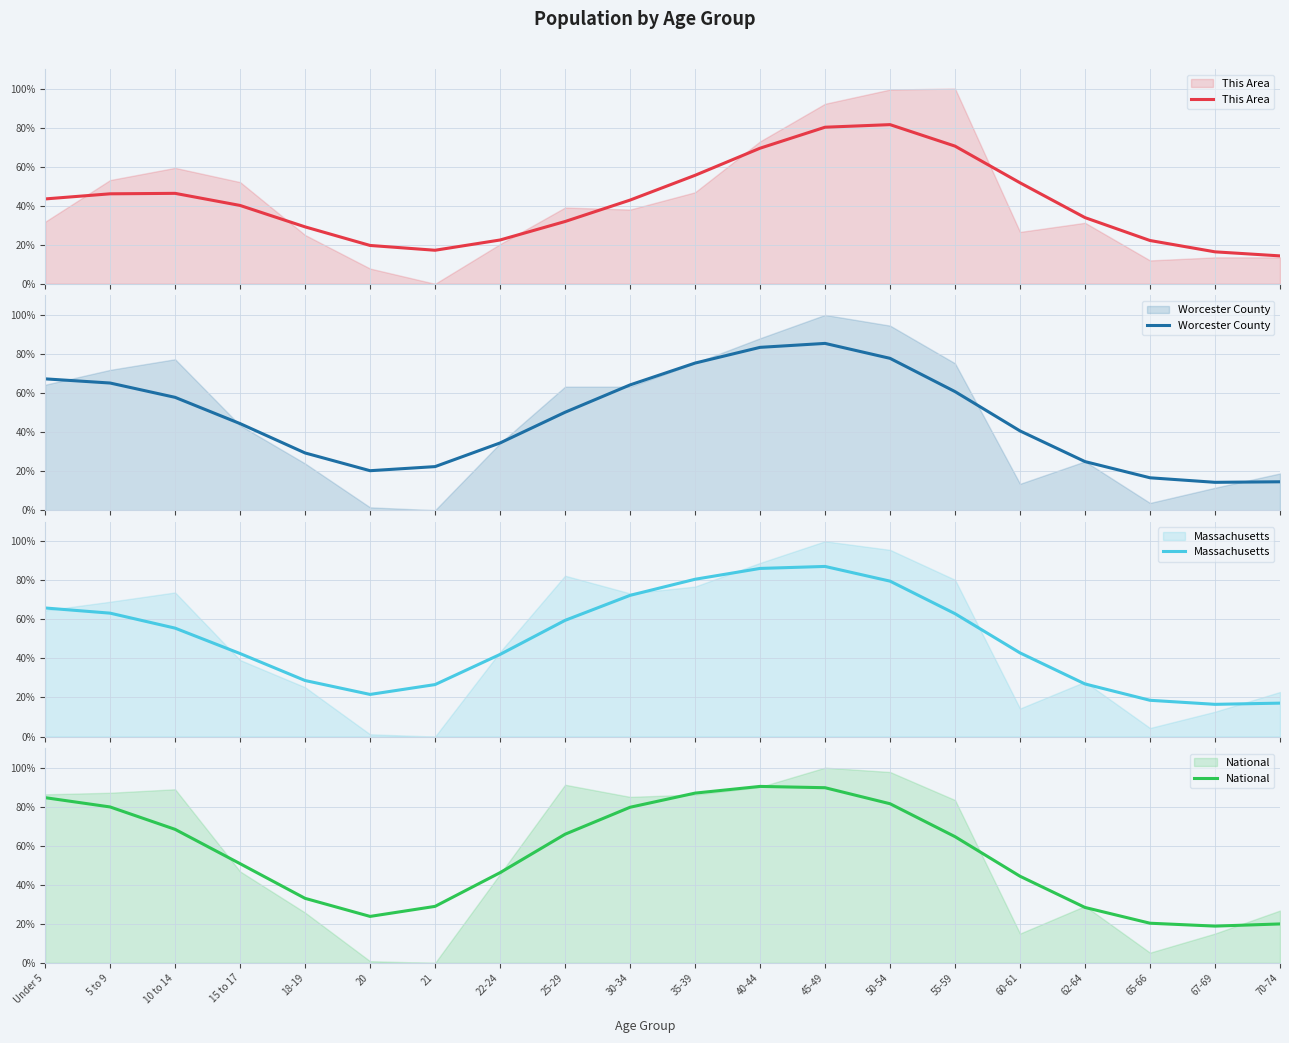

List the series in order of their peak value, lowest first.

This Area, Worcester County, Massachusetts, National